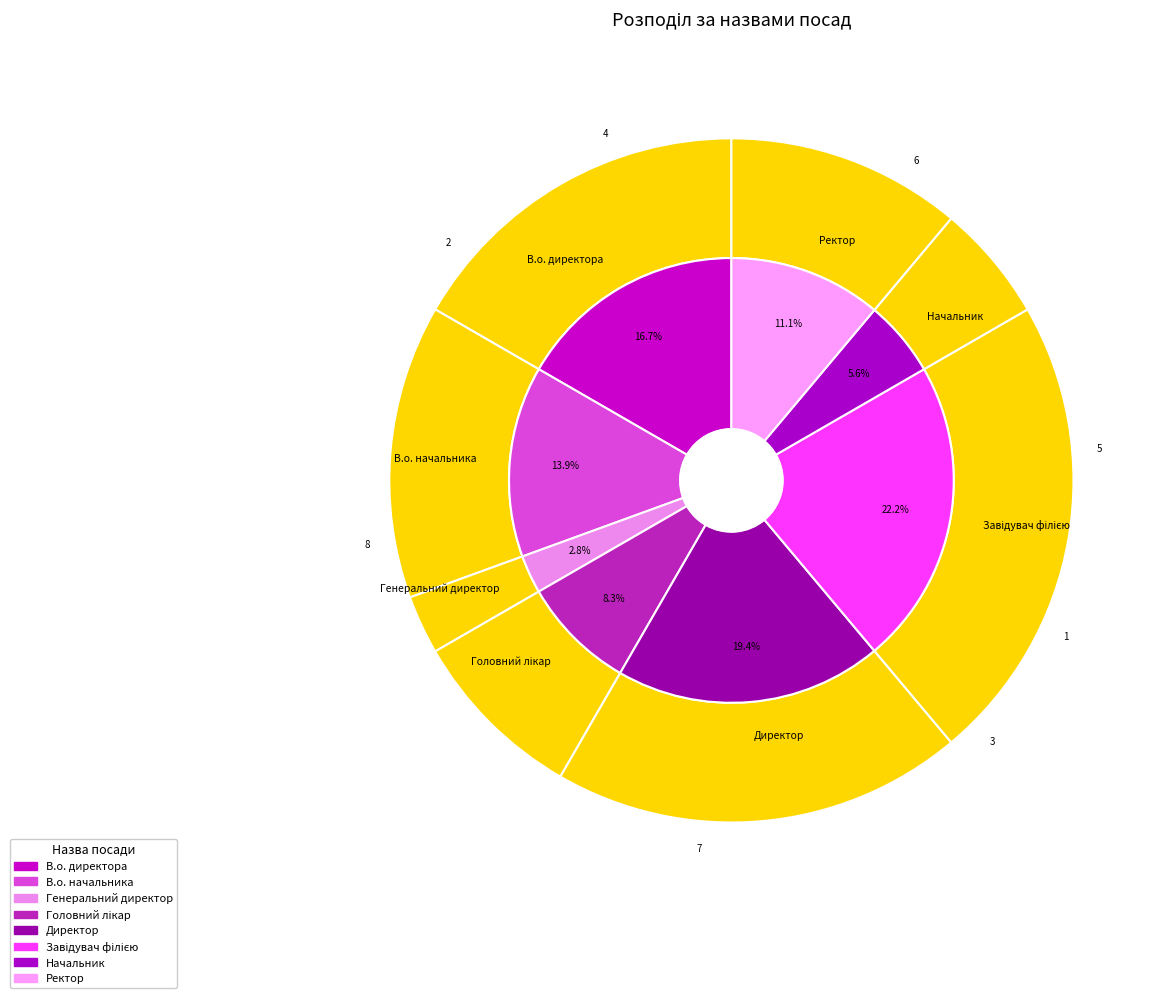

To the nearest percent, what portion does Генеральний директор represent?

3%